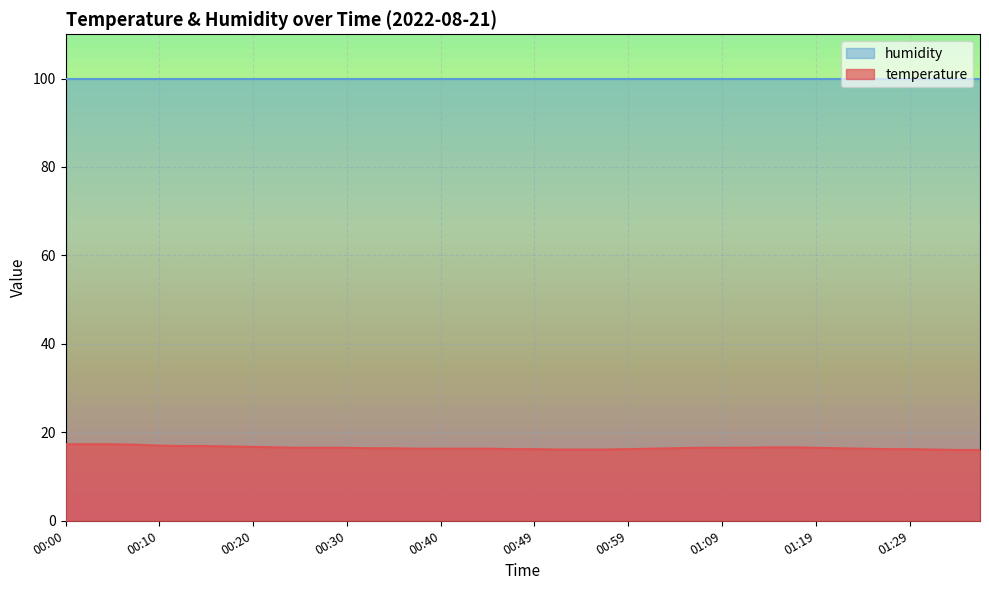

What is the change in value from 00:00 to 00:42?

-1.0